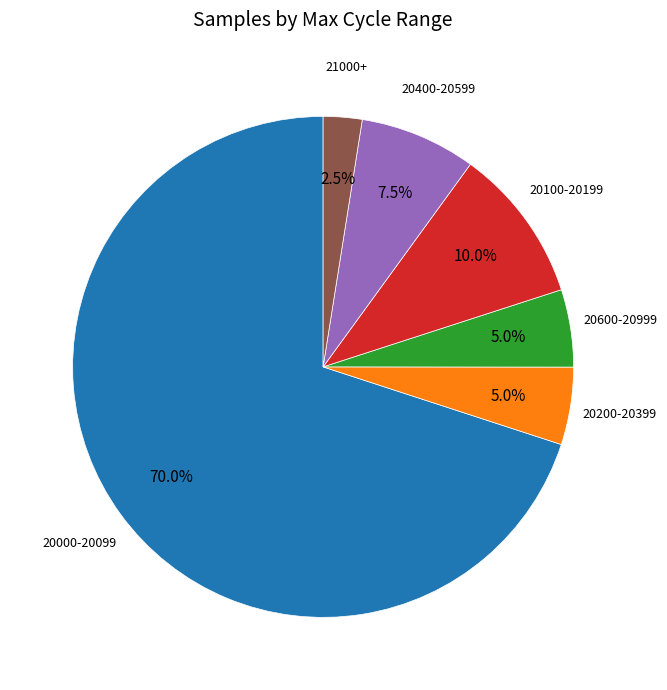

Is there a majority slice in this chart?

Yes